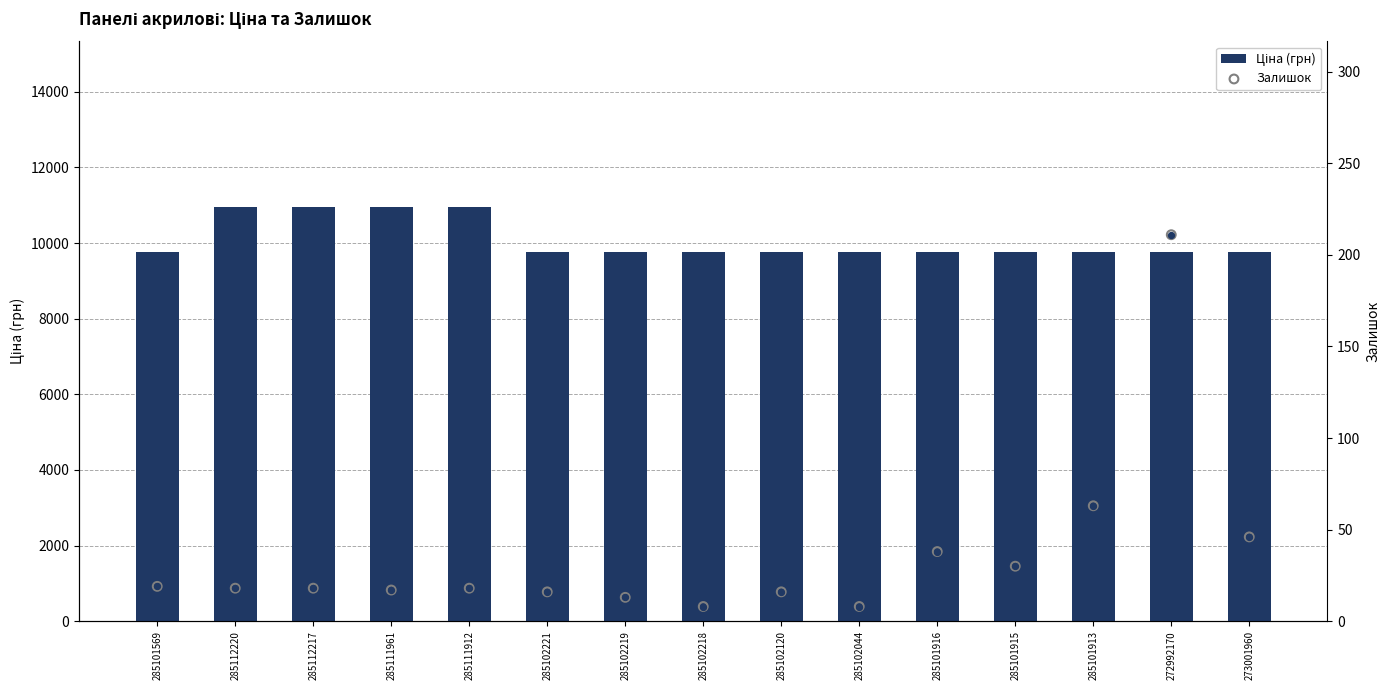

At which category is the sum across all series the highest?

285112220